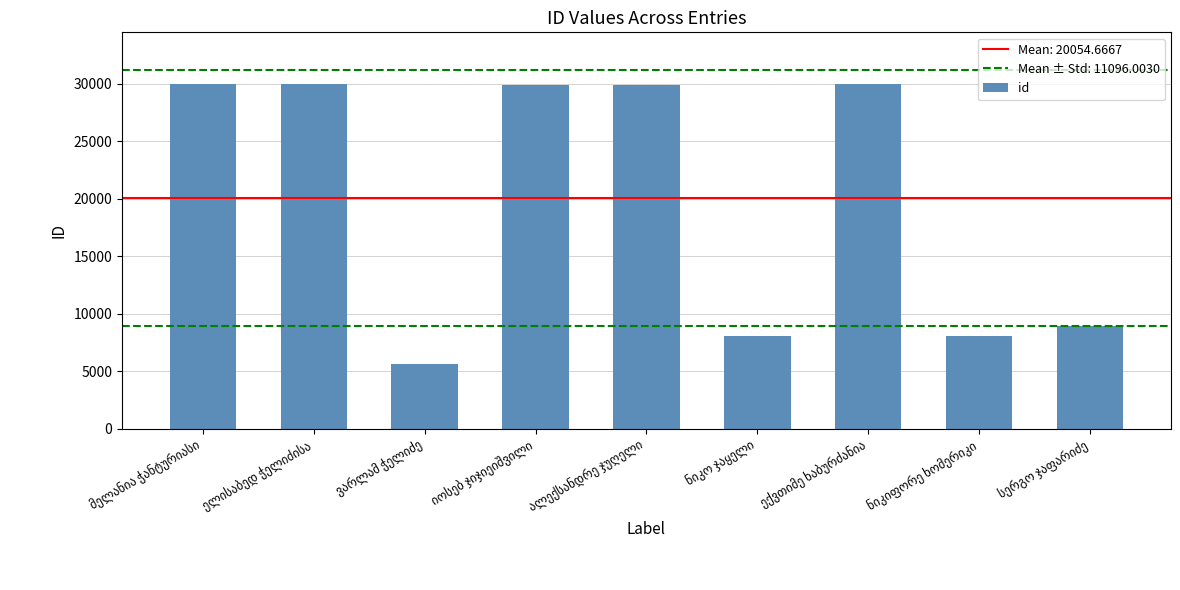

What is the minimum value shown in the chart?

5609